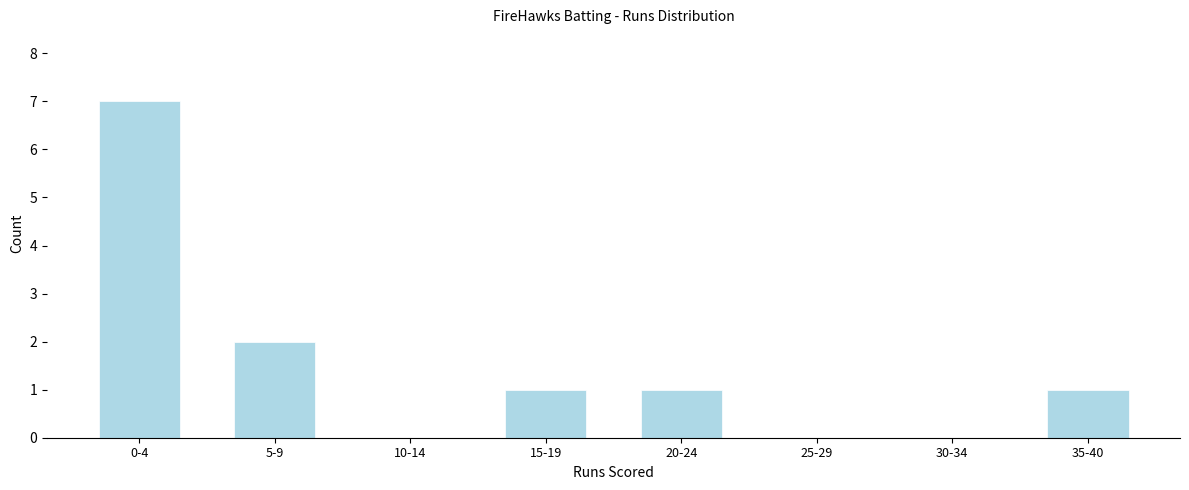

Reading left to right, what are all the values shown in this chart?

0-4=7	5-9=2	10-14=0	15-19=1	20-24=1	25-29=0	30-34=0	35-40=1